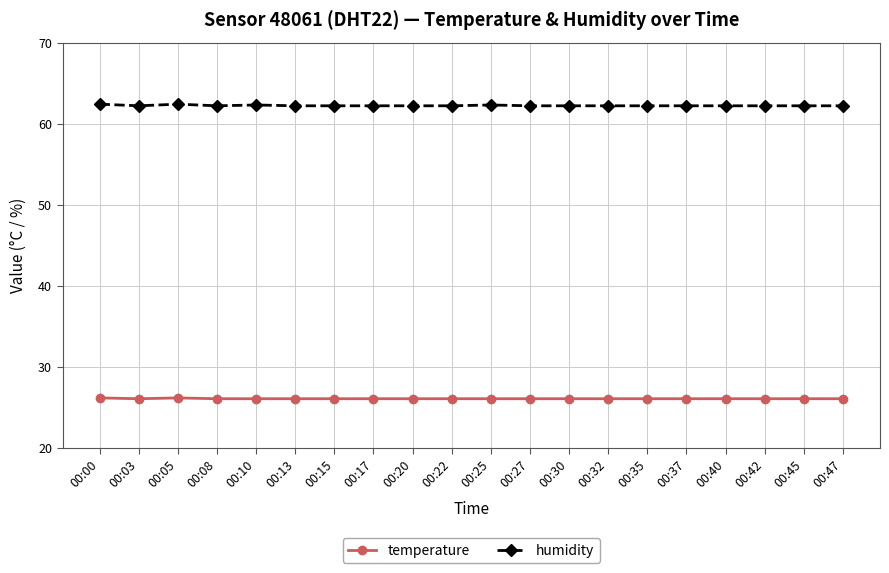

What is the difference between the highest and lowest values at 00:30?

36.1